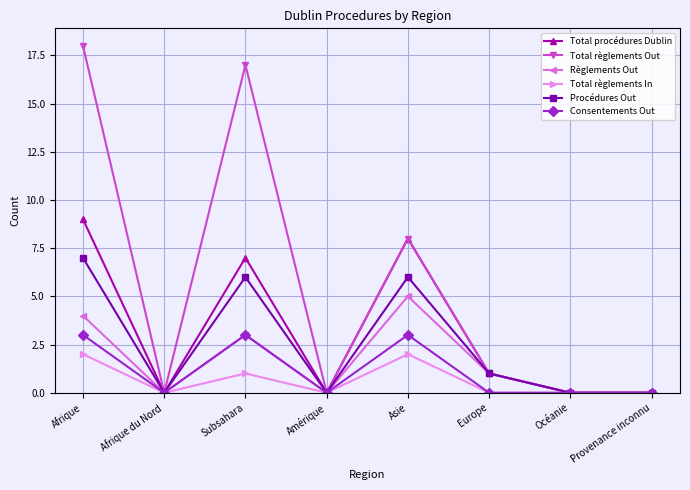

The value of Total procédures Dublin at Afrique is 9. True or false?

True